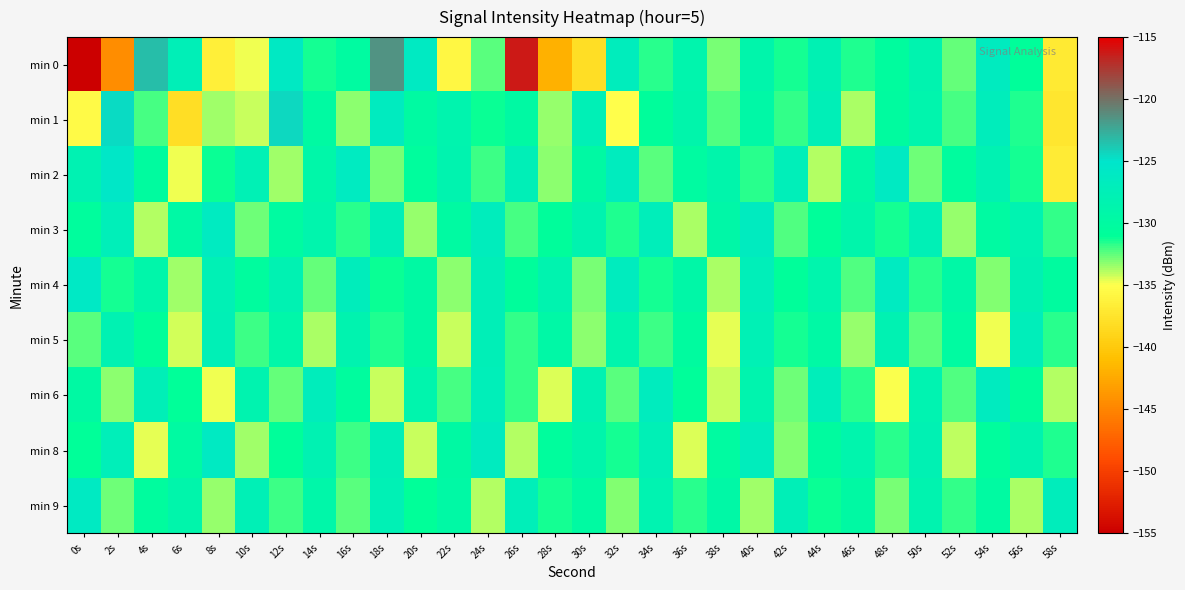

What is the minimum value shown in the chart?

-155.0